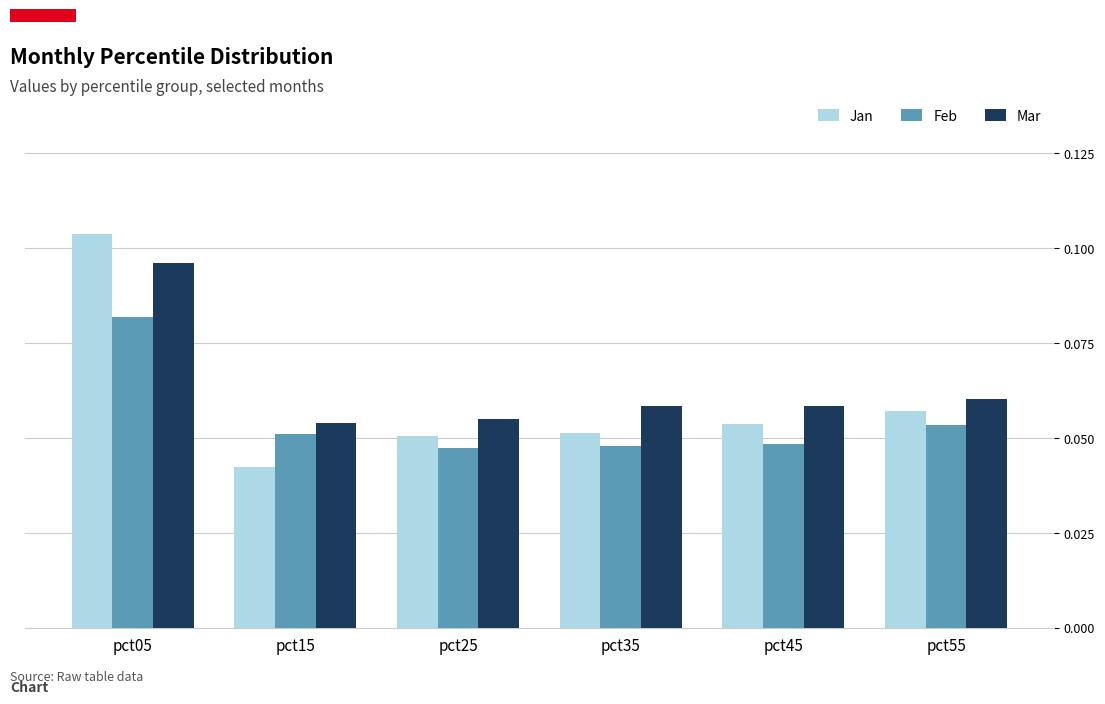

Is the value of Feb at pct55 greater than the value of Mar at pct45?

No